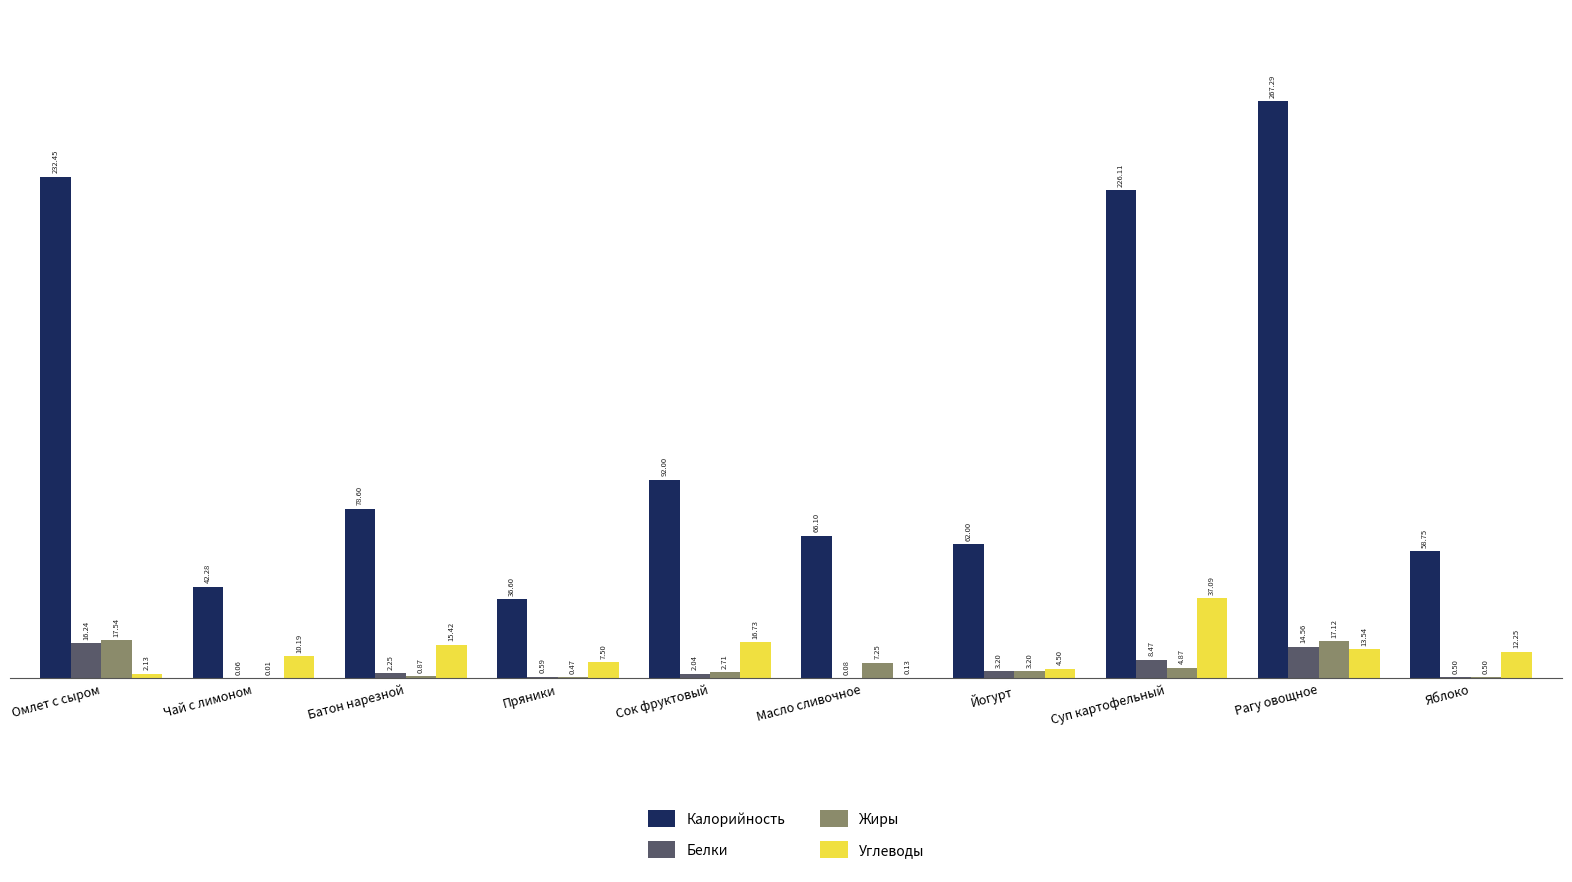

At which label is Белки closest to 8?

Суп картофельный